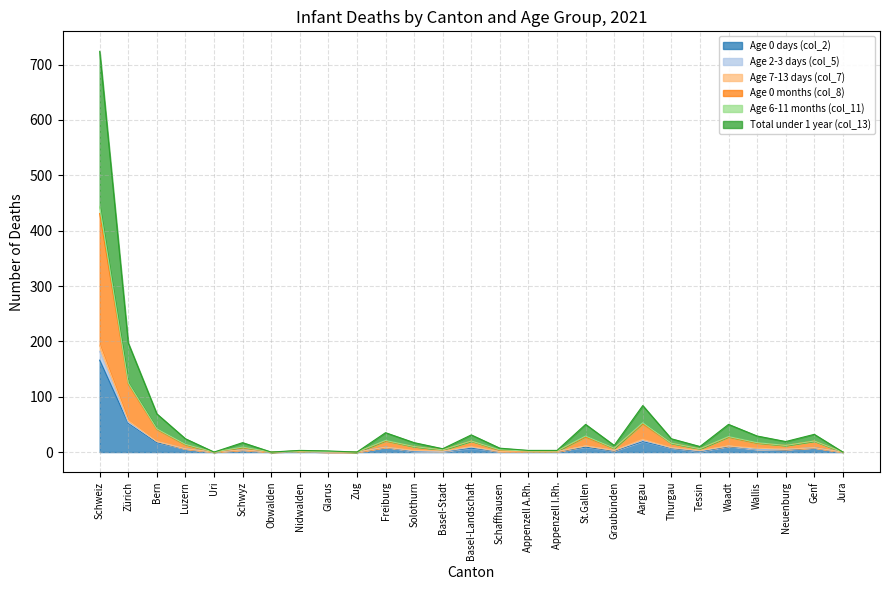

At how many categories does at least one series exceed 618?

1